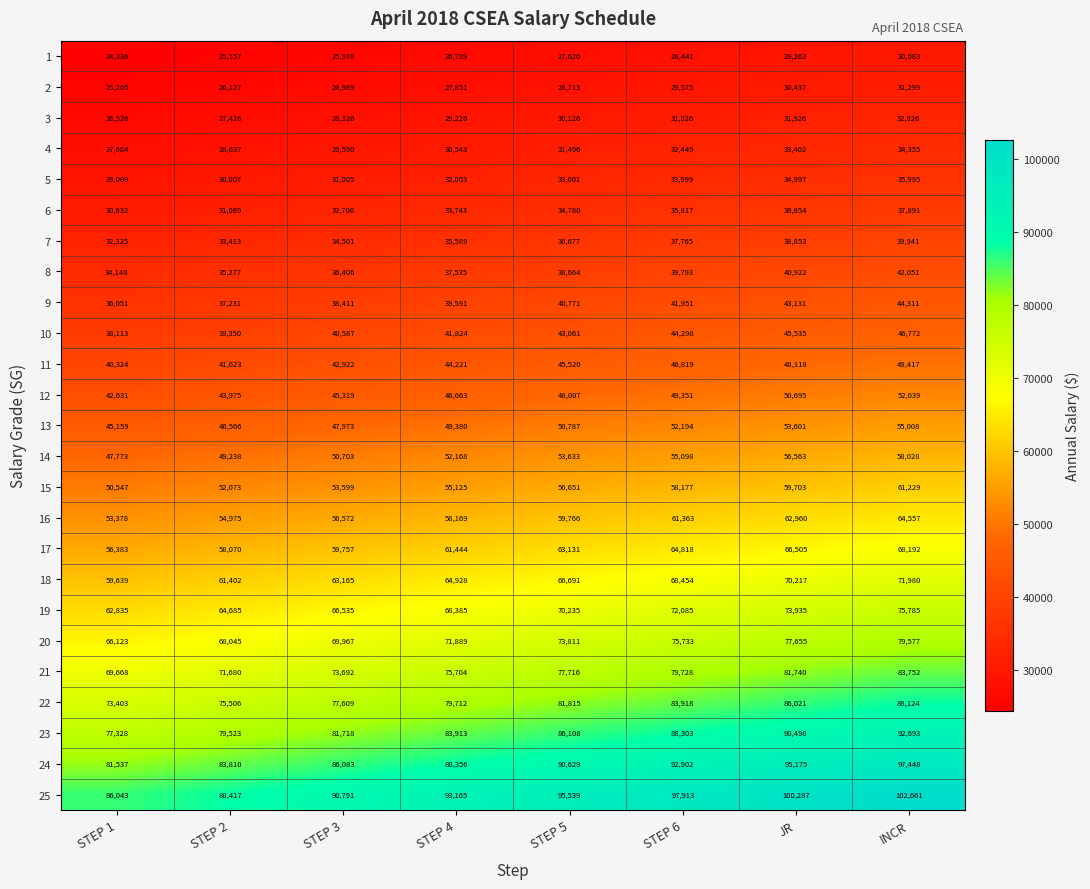

What is the minimum value shown in the chart?

24336